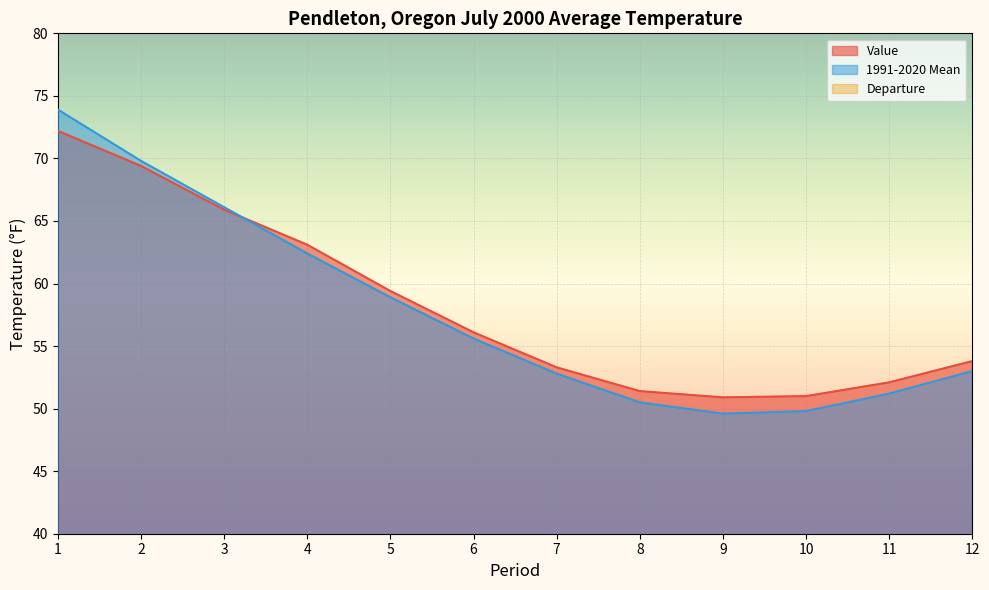

Where does the Departure series first go above 0?

4